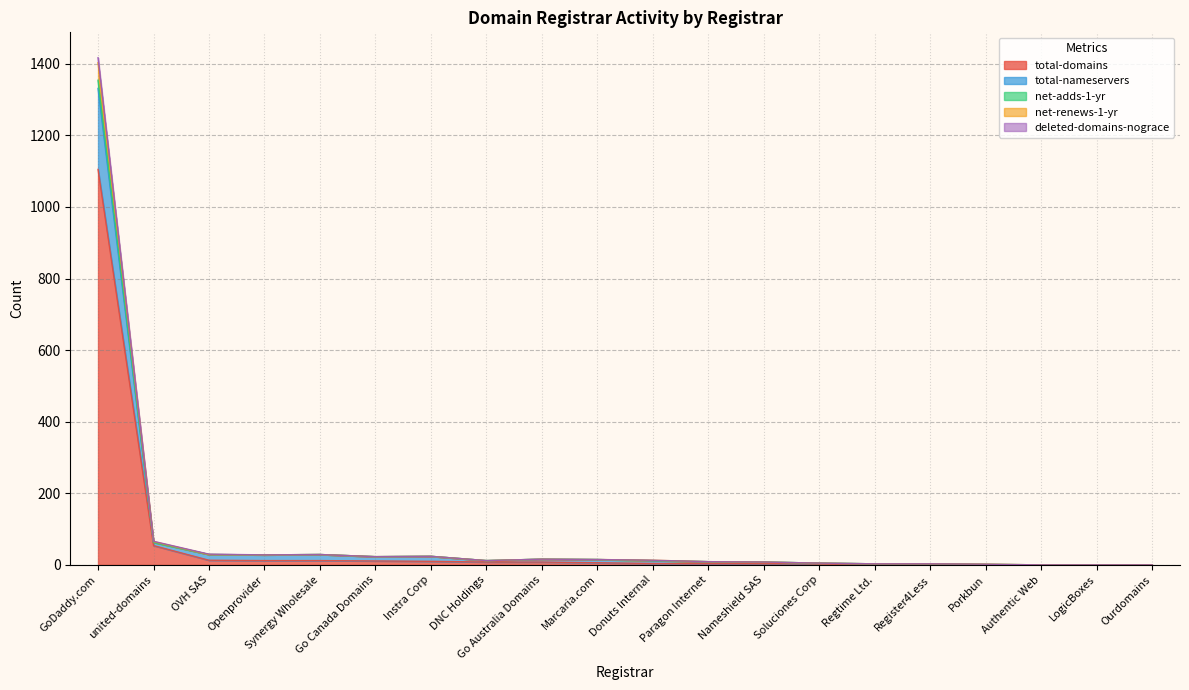

Reading left to right, extract all data points from this chart.

total-domains: 1105	54	13	12	12	11	10	8	8	6	4	4	3	3	1	1	0	0	0	0
total-nameservers: 1331	63	29	28	29	23	24	12	16	15	12	9	8	5	3	3	0	0	0	0
net-adds-1-yr: 1403	65	29	28	29	23	24	12	16	15	13	9	8	5	3	3	2	0	0	0
net-renews-1-yr: 1417	66	30	28	29	23	24	12	16	15	13	9	8	5	3	3	2	0	0	0
deleted-domains-nograce: 1354	63	29	28	29	23	24	12	16	15	12	9	8	5	3	3	2	0	0	0